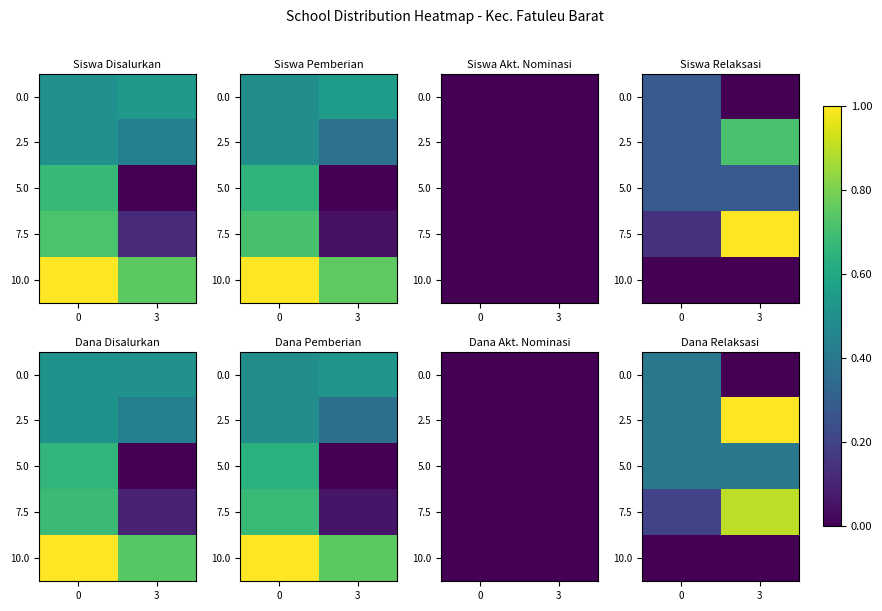

Count the number of data series in this chart.

5